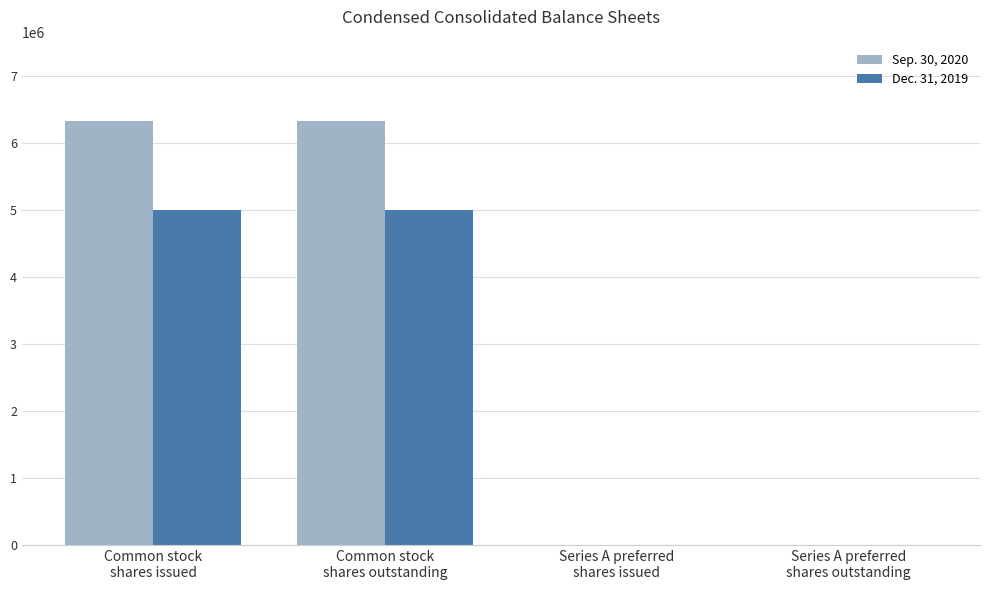

Reading left to right, what are all the values shown in this chart?

Sep. 30, 2020: 6334308	6334308	2000	2000
Dec. 31, 2019: 5001250	5001250	2000	2000